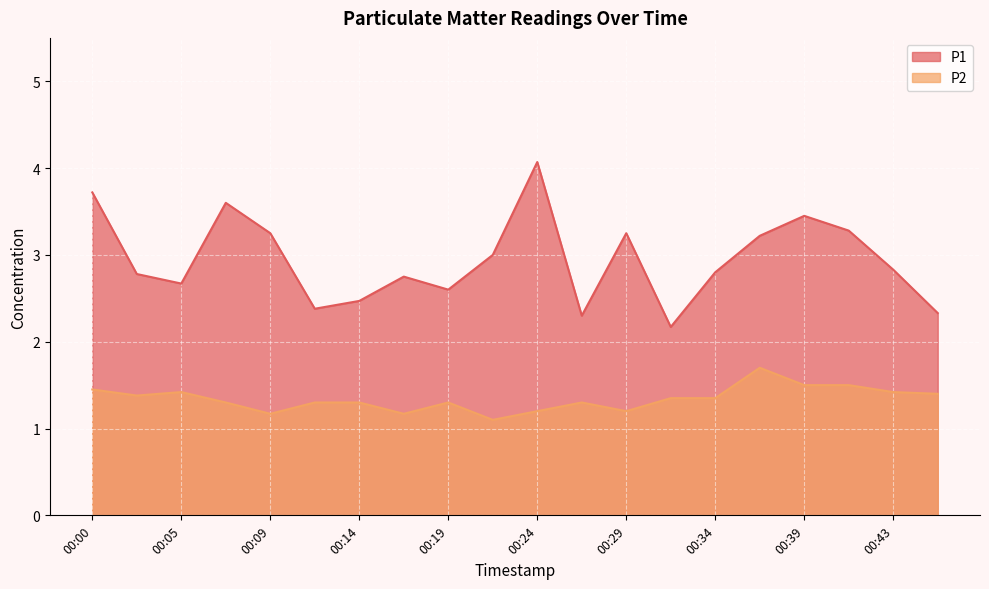

At which category does the chart reach its minimum across all series?

00:22